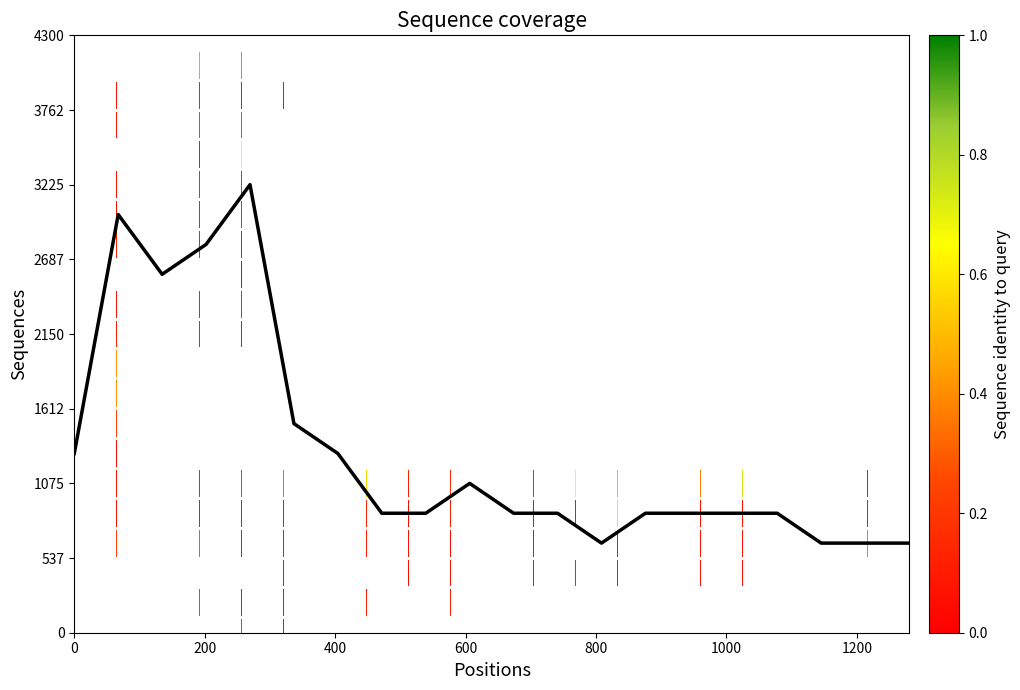

What is the smallest value displayed?

645